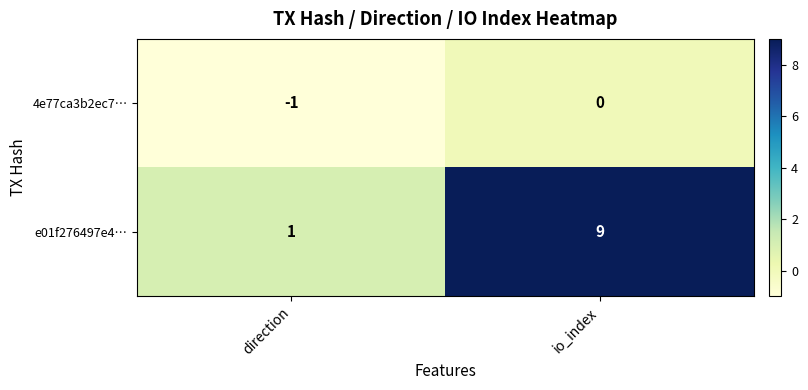

List the series in order of their peak value, highest first.

e01f276497e4…, 4e77ca3b2ec7…